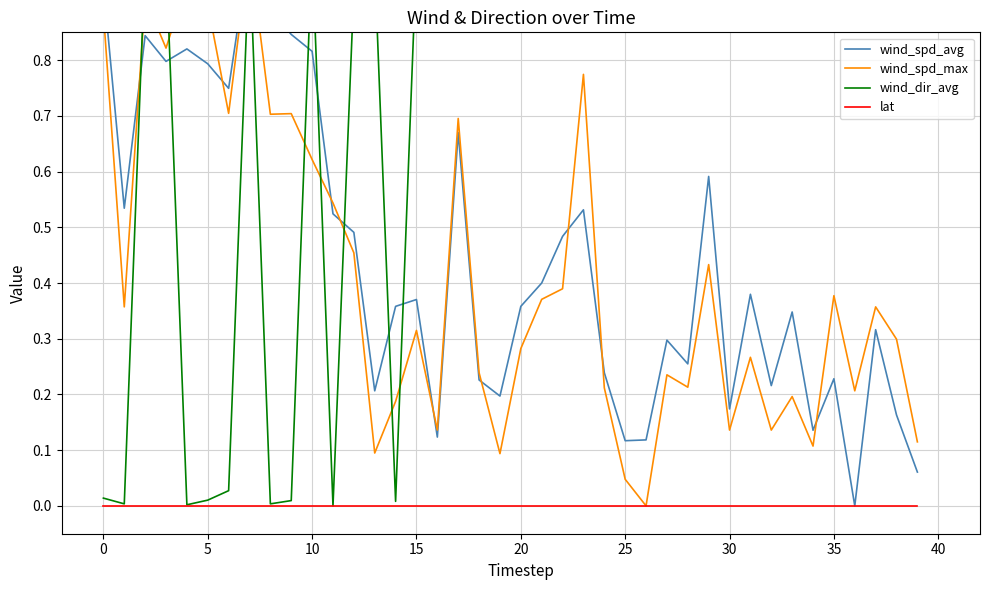

True or false: wind_spd_avg has more than 0 interior local peaks.

True